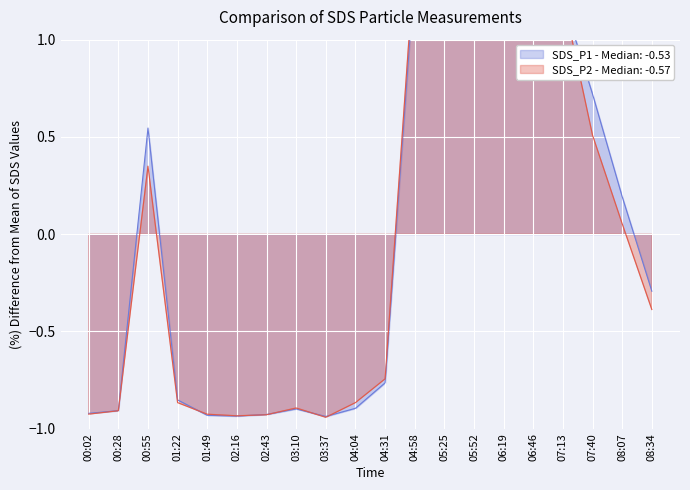

How many data points in SDS_P2 are less than 0?

11